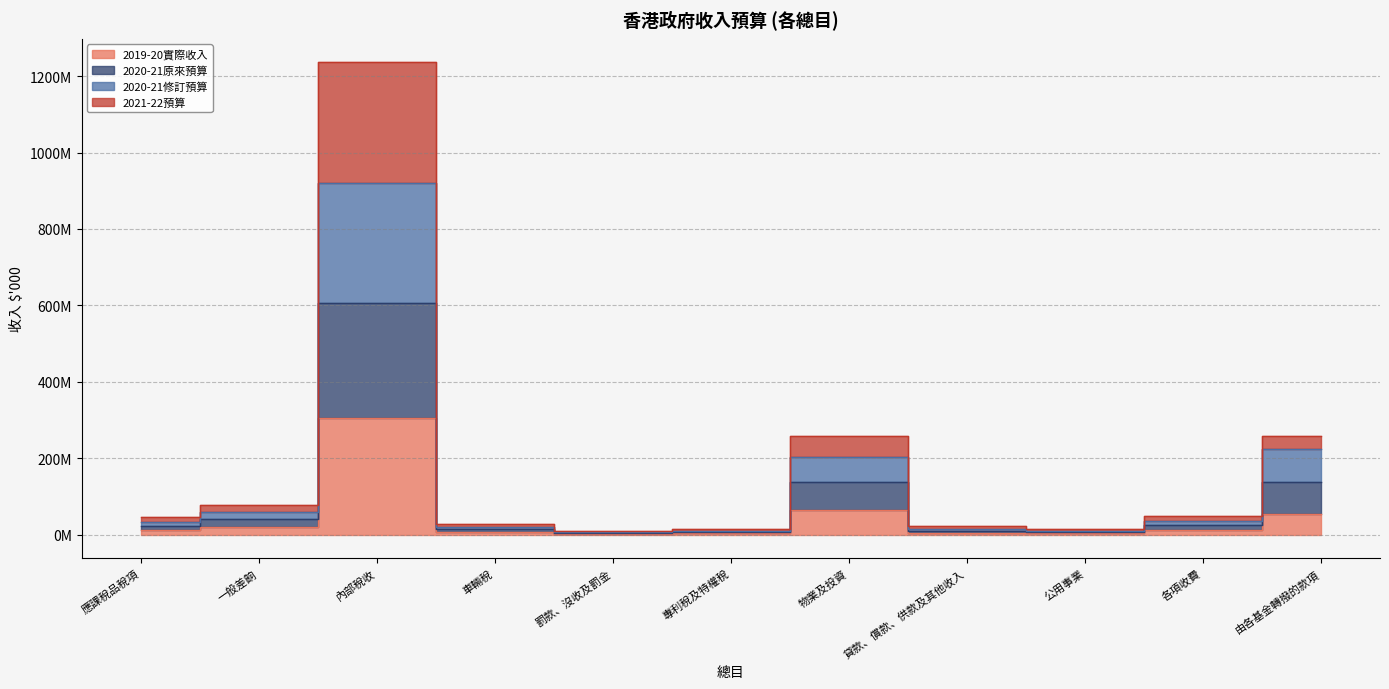

The 2021-22預算 series shows 3812508 at 專利稅及特權稅. True or false?

False